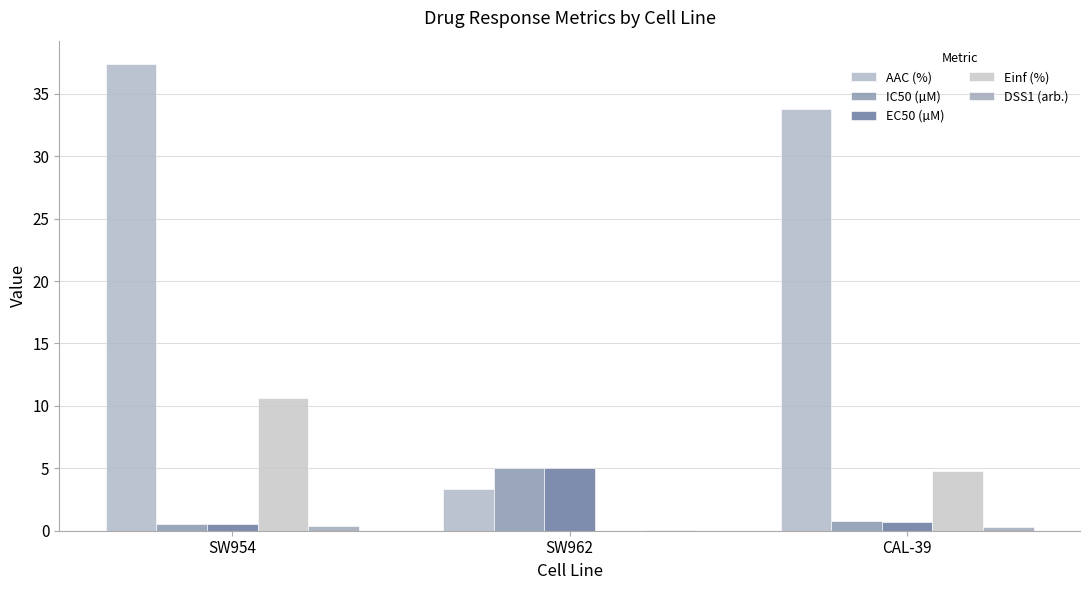

True or false: EC50 (µM) has a value of 0.3 at CAL-39.

False